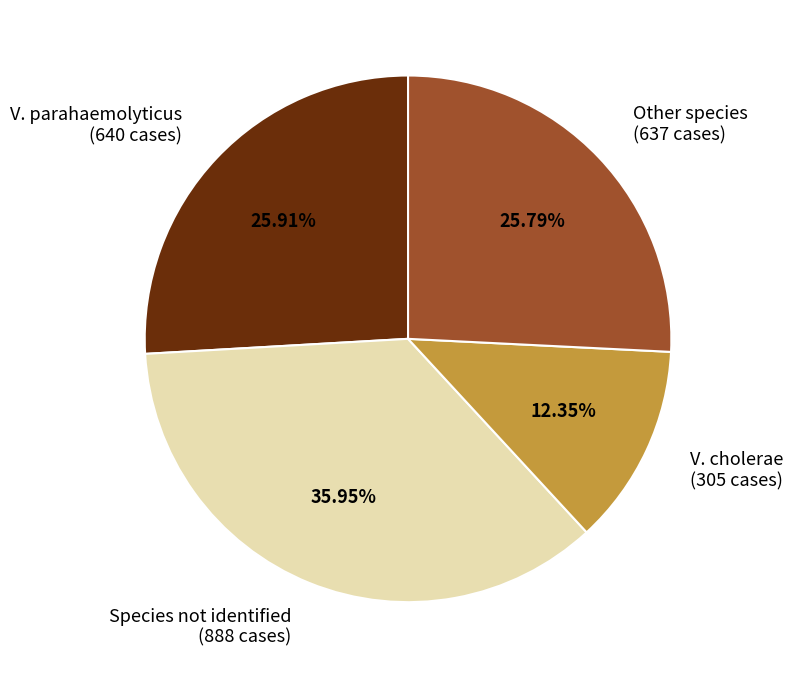

Does Other species (637 cases) account for over 50% of the chart?

No